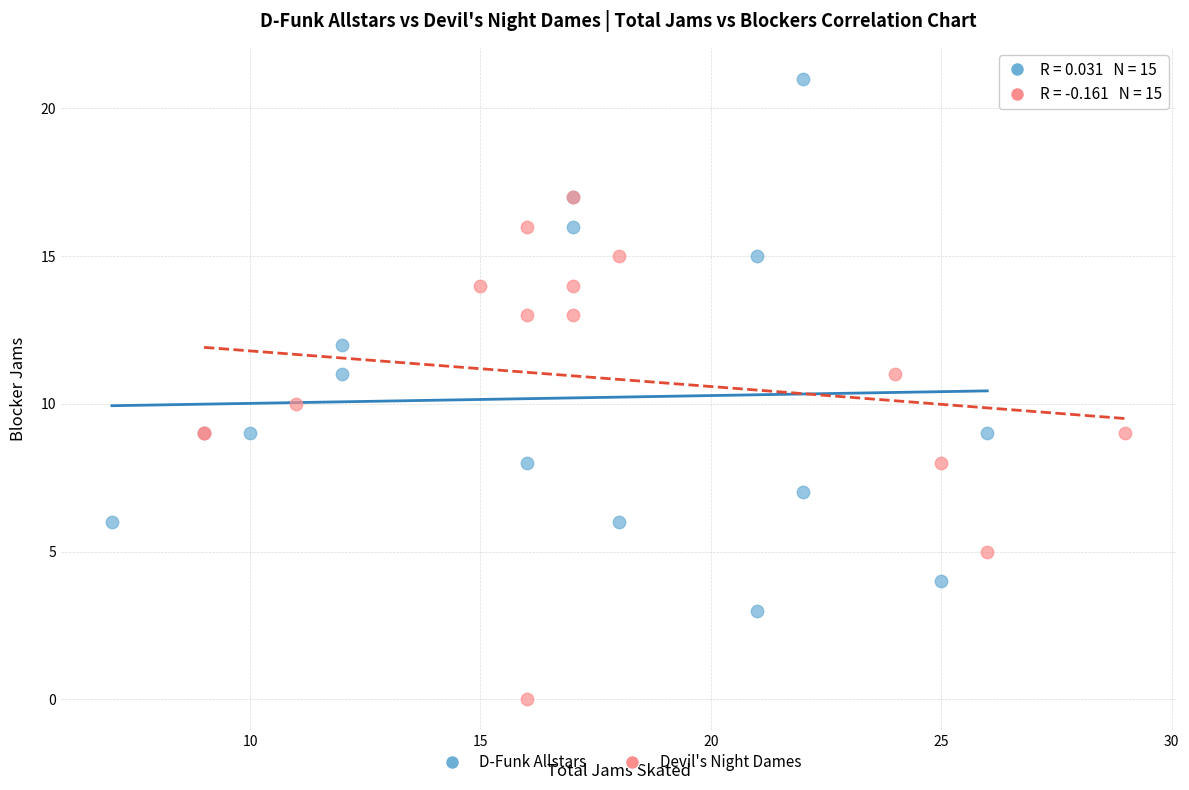

Which series contains the highest Y value?

D-Funk Allstars